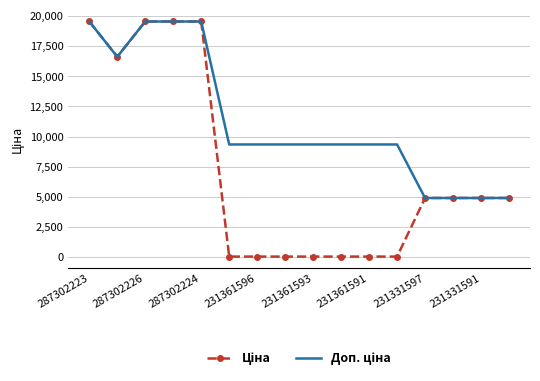

What is the greatest value displayed?

19542.7